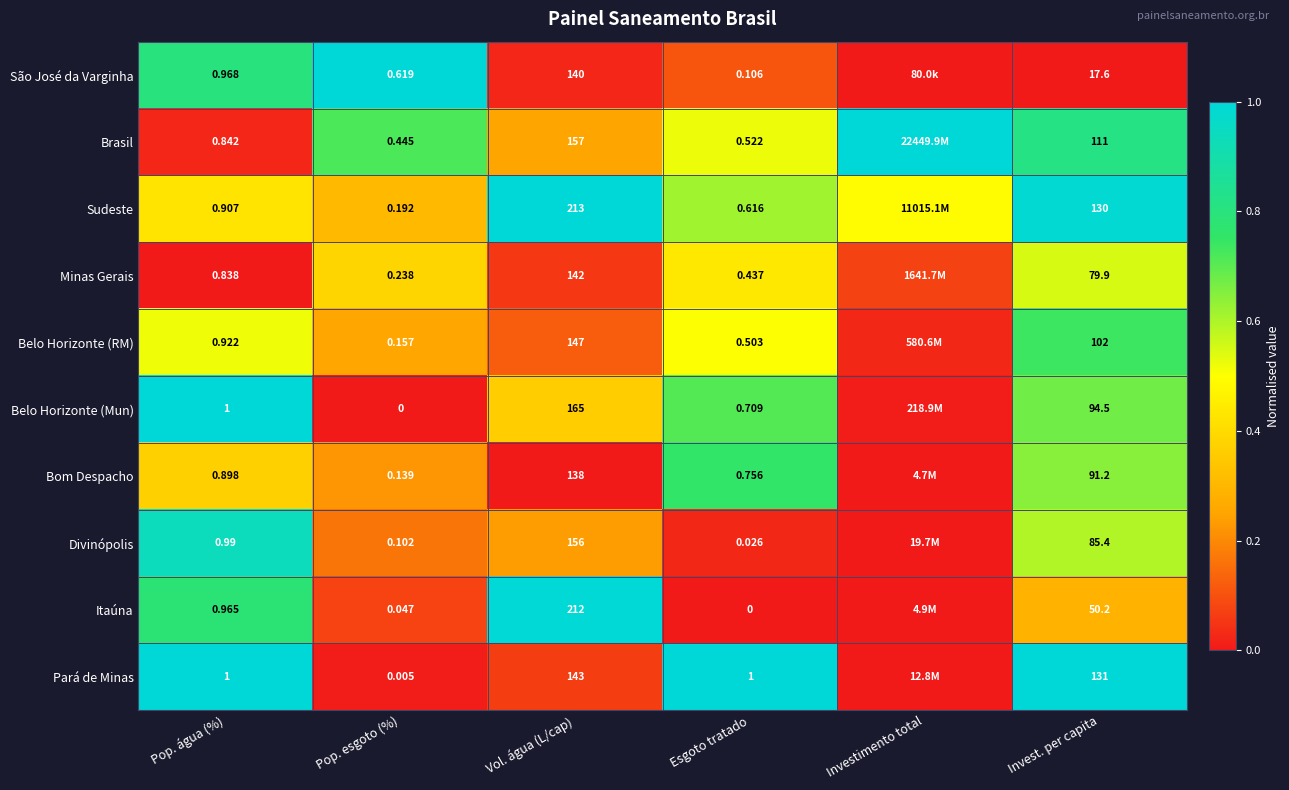

Rank the series at Invest. per capita from lowest to highest value.

São José da Varginha, Itaúna, Minas Gerais, Divinópolis, Bom Despacho, Belo Horizonte (Mun), Belo Horizonte (RM), Brasil, Sudeste, Pará de Minas